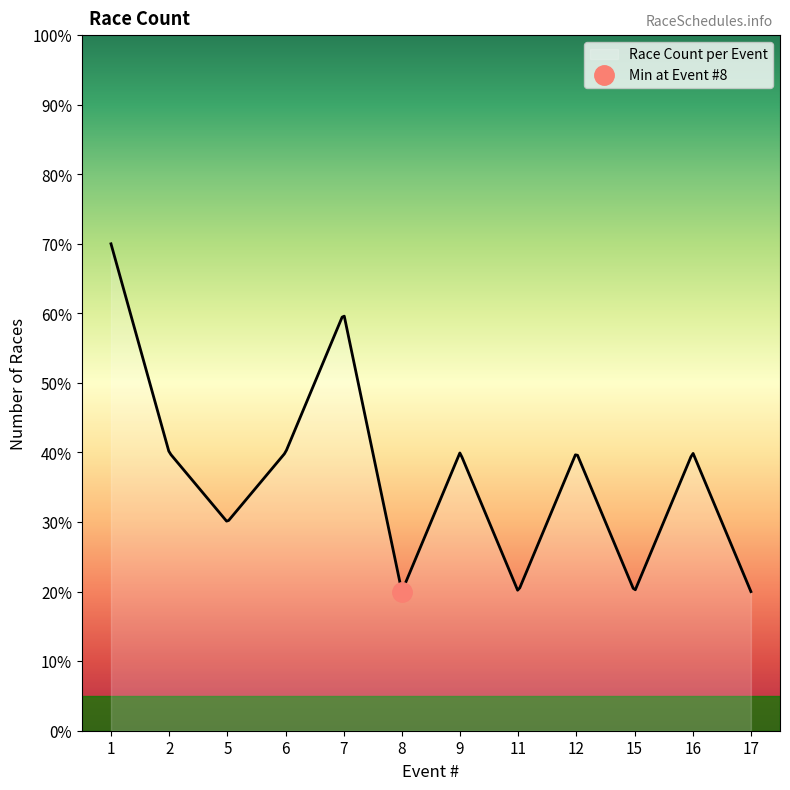

At which category does the data reach its first local peak?

7